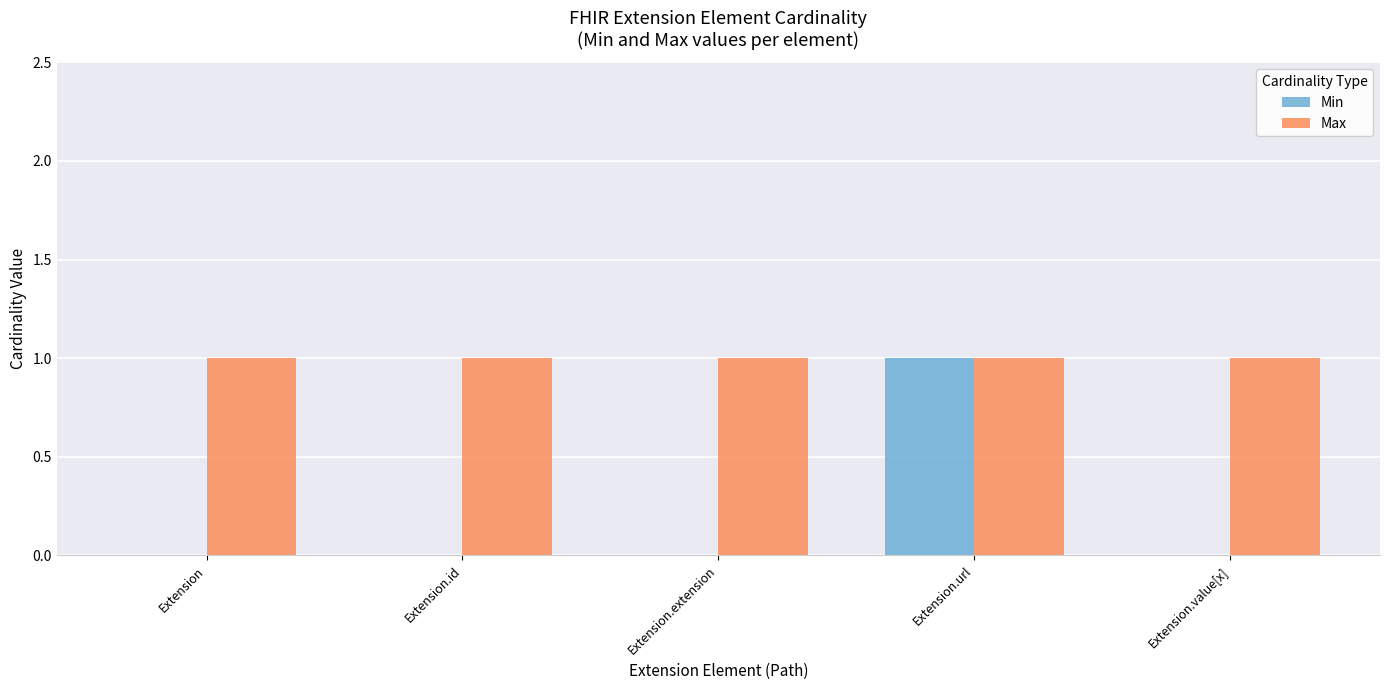

Which series has the largest total across all categories?

Max